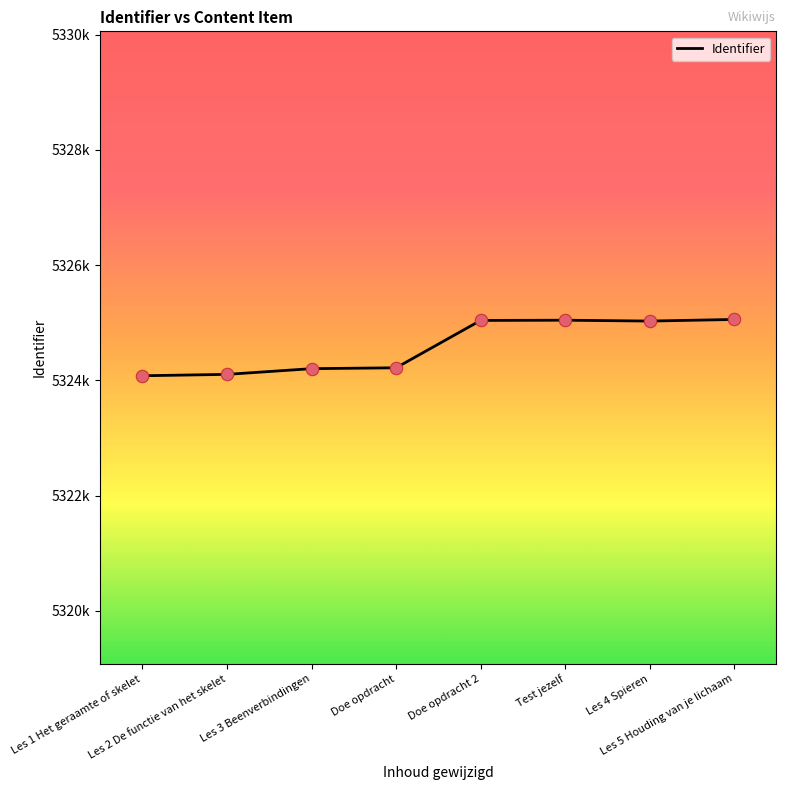

What is the change in value from Doe opdracht to Les 4 Spieren?

+811